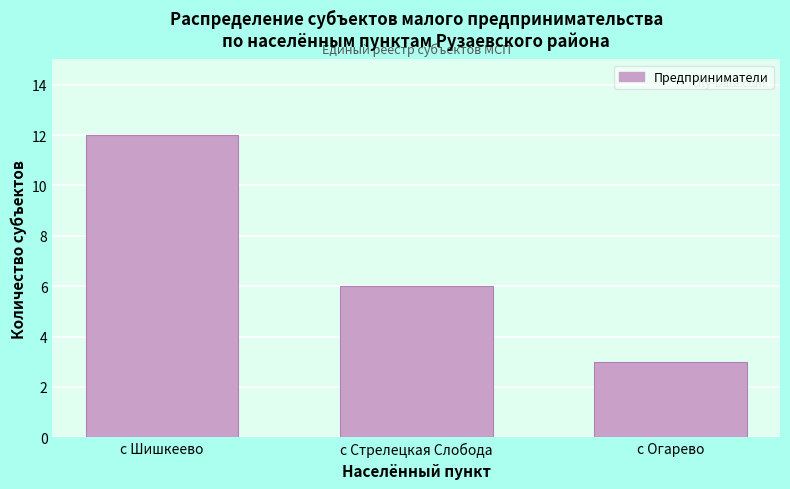

Reading right to left, transcribe all the data shown in this chart.

с Огарево=3	с Стрелецкая Слобода=6	с Шишкеево=12